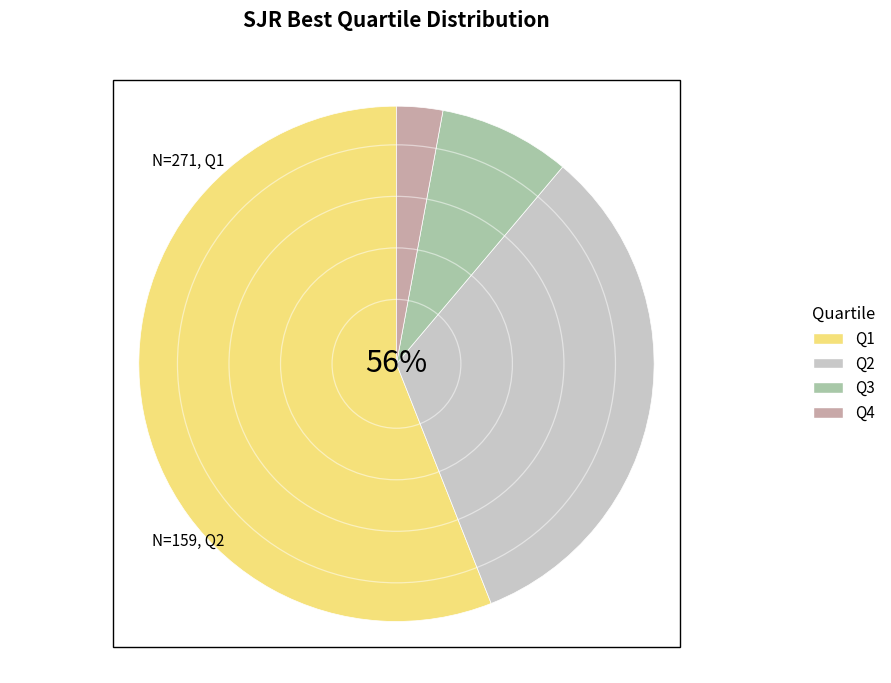

Which category accounts for the majority?

Q1